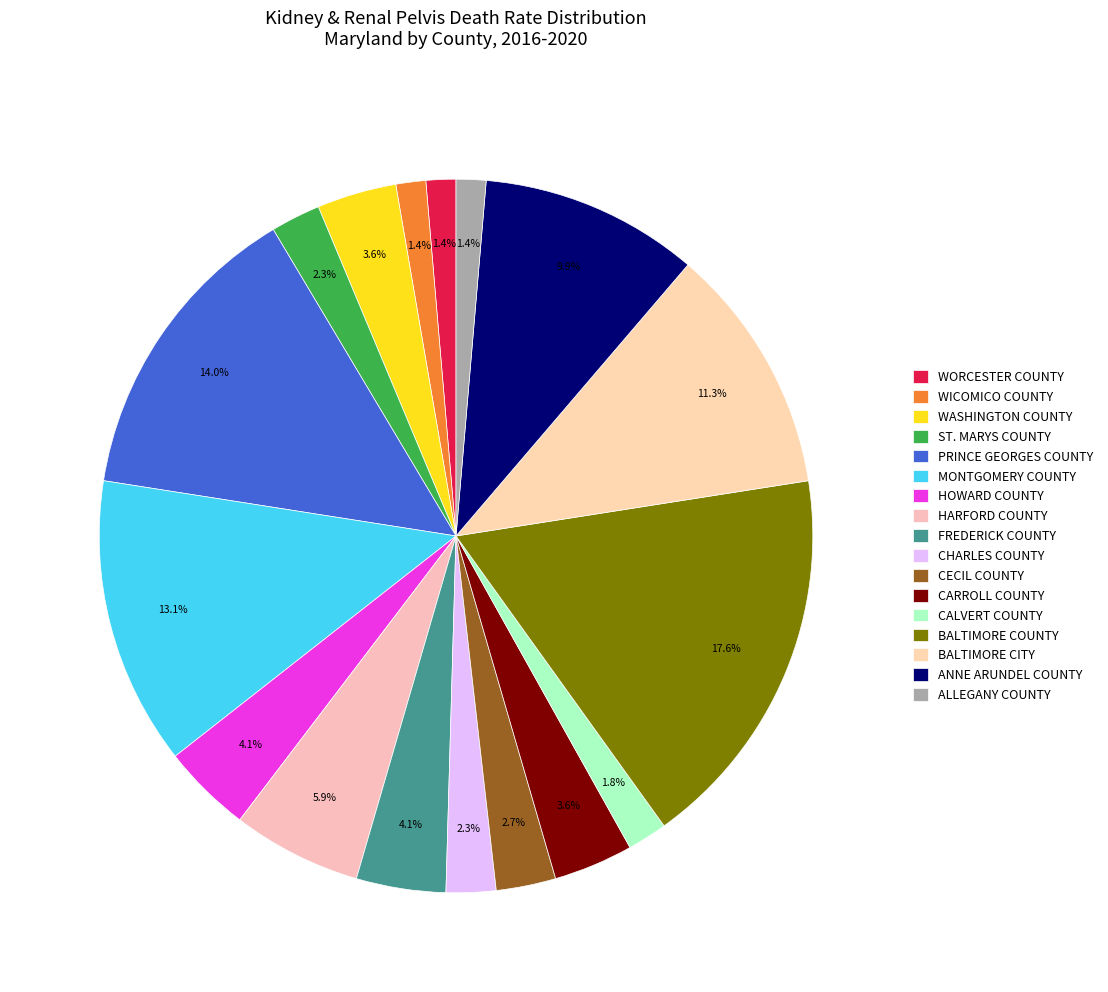

How many slices are in this pie chart?

17